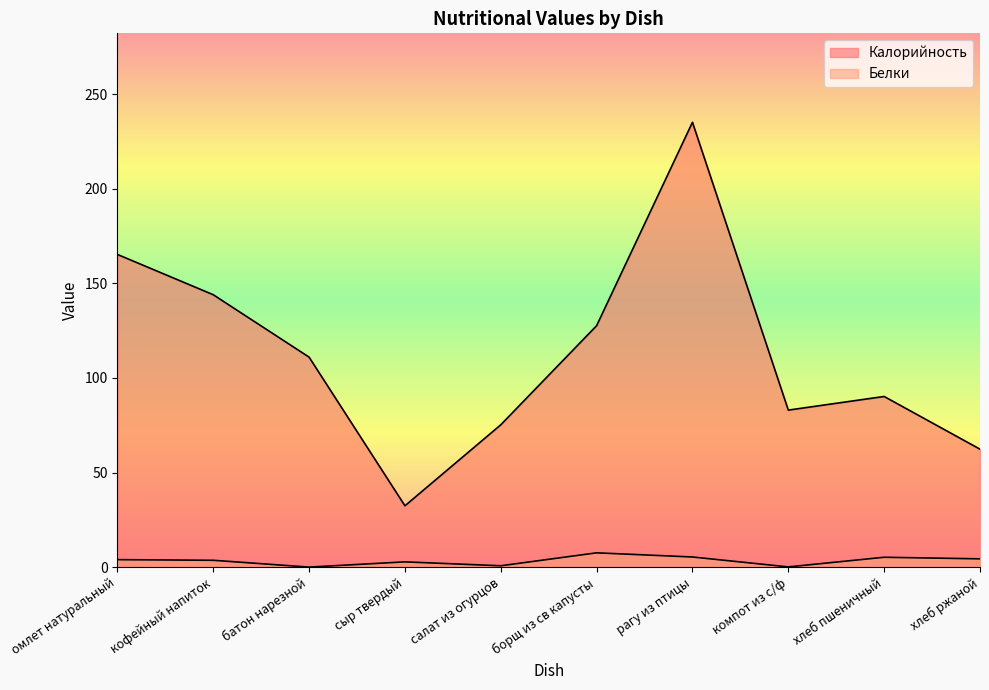

What is the value of the Белки point at the 1st from the left?

3.9